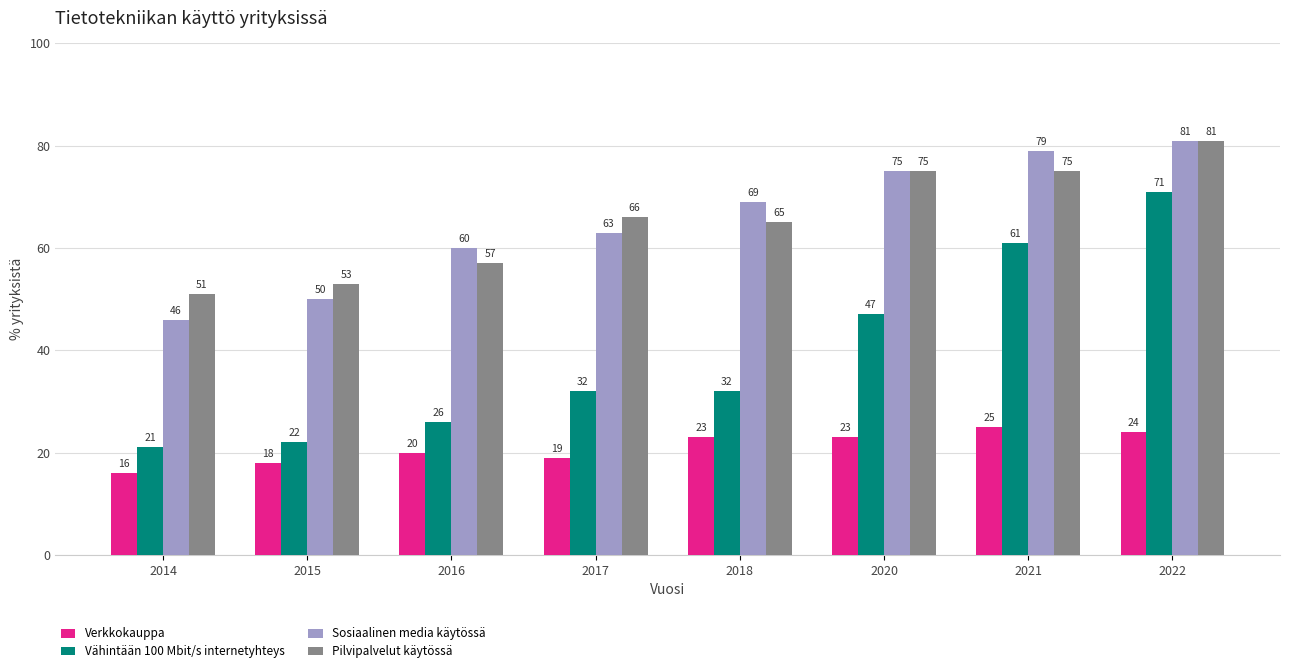

What is the smallest value displayed?

16